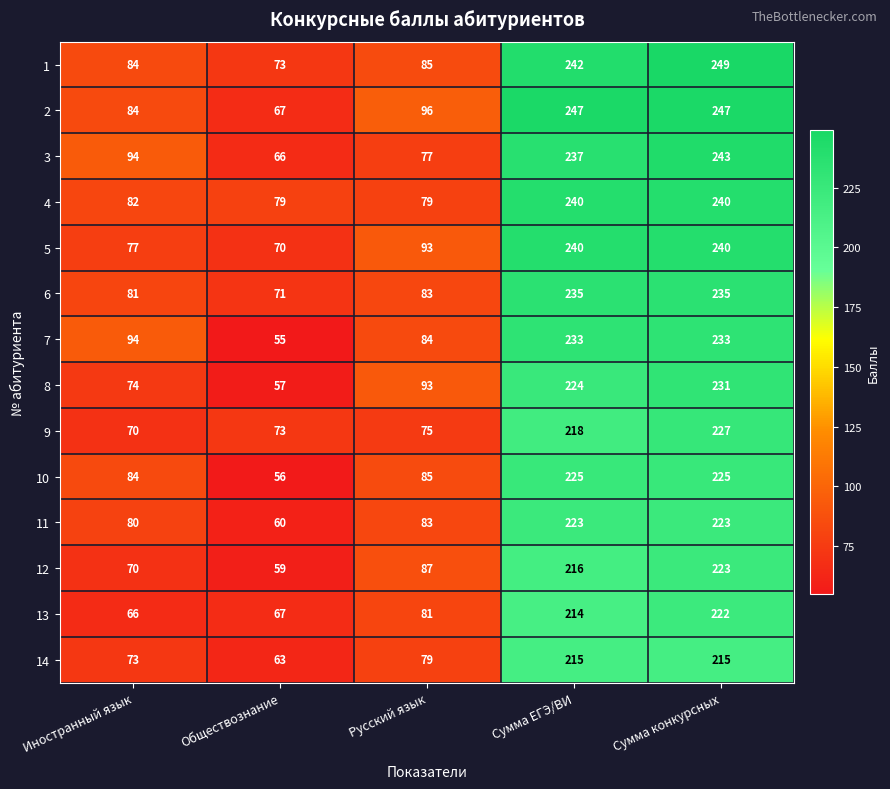

Where is 6 nearest to the value 153?

Русский язык